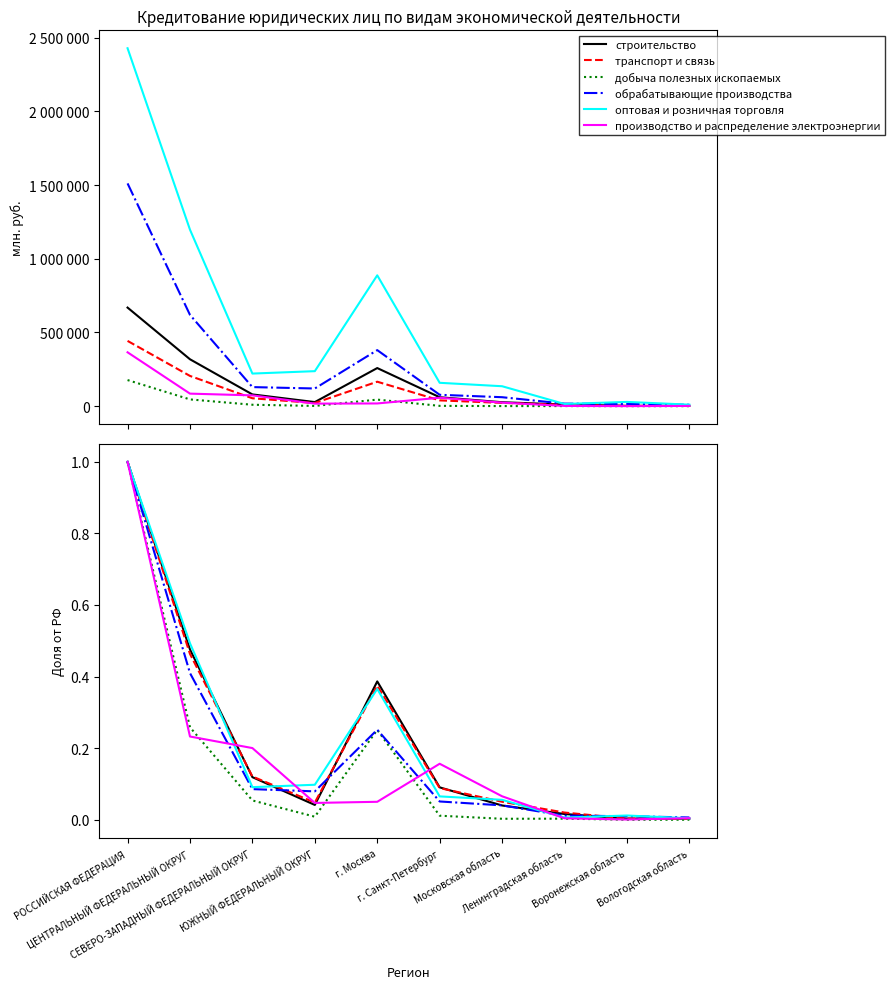

What is the difference between the maximum and minimum values in the оптовая и розничная торговля series?

1.0